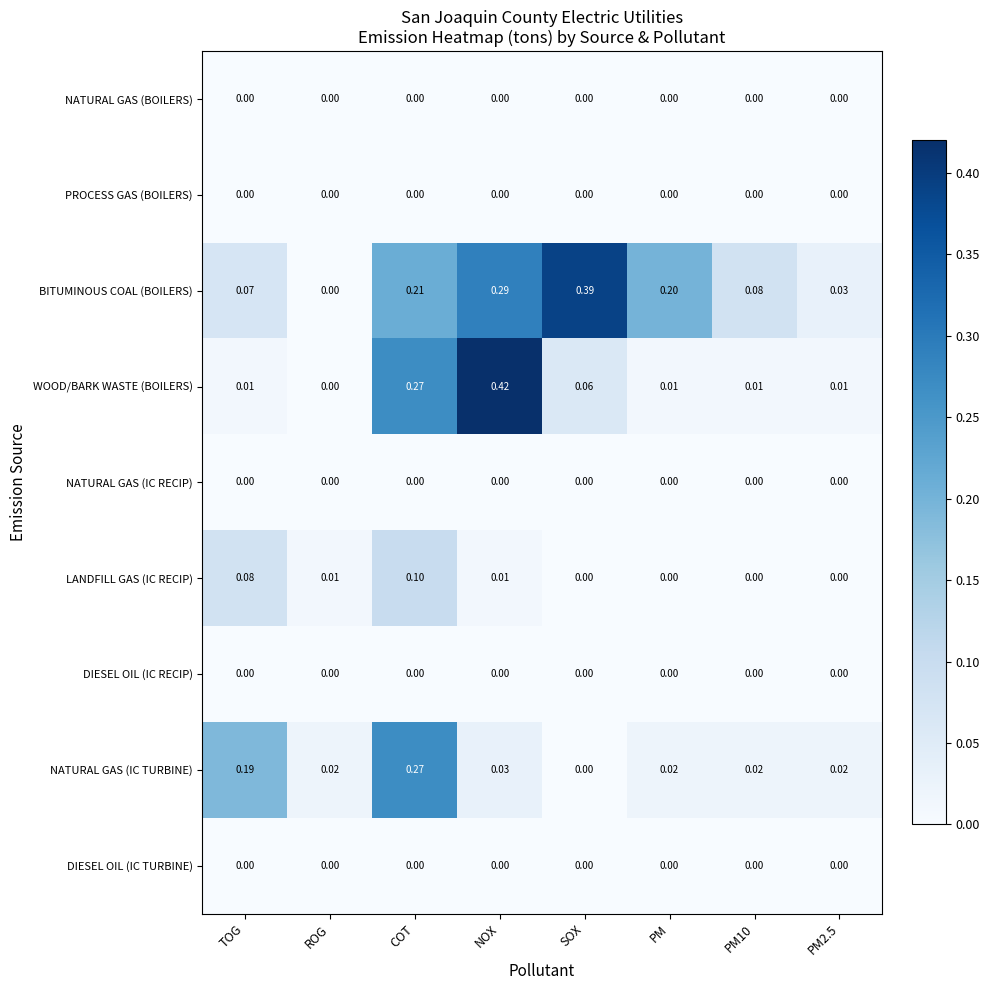

At which category is the sum across all series the highest?

COT